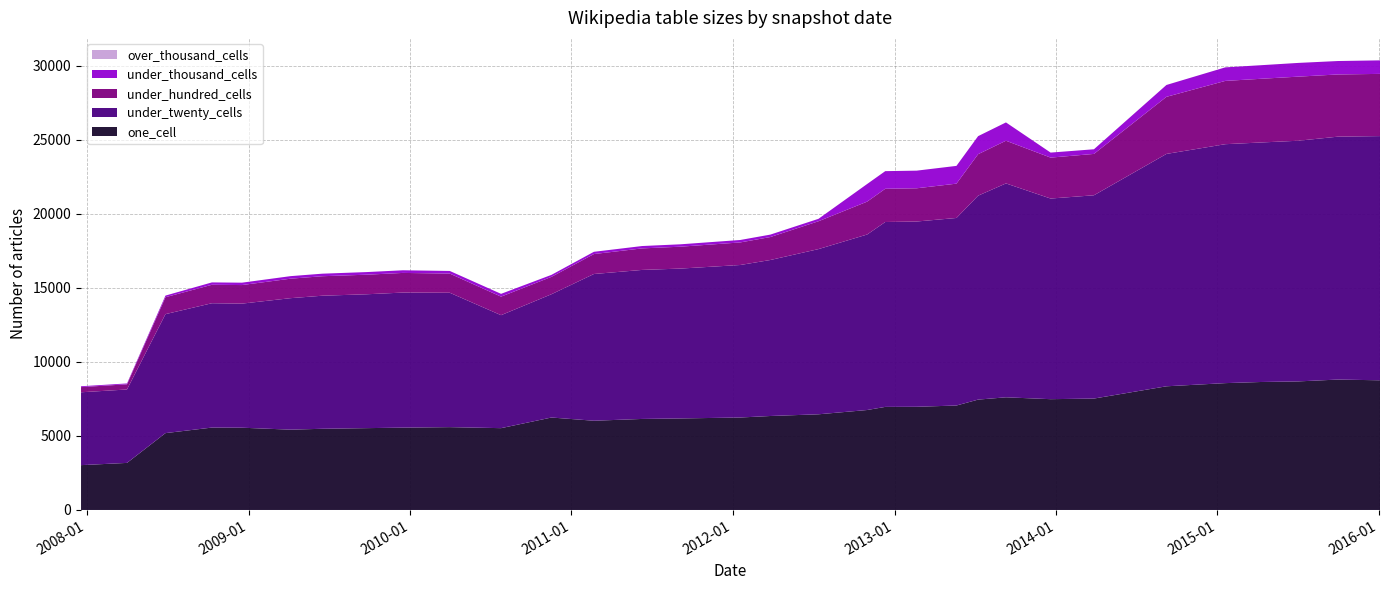

Reading left to right, what are all the values shown in this chart?

one_cell: 3028	3179	5191	5565	5556	5424	5484	5527	5561	5595	5526	6244	6027	6148	6182	6245	6347	6462	6751	6961	6969	7055	7454	7609	7483	7525	8353	8567	8643	8683	8808	8758
under_twenty_cells: 4921	4959	8035	8398	8381	8881	8987	9041	9122	9076	7630	8327	9910	10064	10122	10300	10535	11157	11853	12488	12513	12666	13773	14446	13550	13729	15694	16137	16175	16254	16405	16493
under_hundred_cells: 349	349	1144	1246	1253	1316	1316	1322	1327	1294	1252	1173	1347	1454	1478	1524	1550	1881	2220	2244	2244	2318	2801	2883	2765	2793	3856	4274	4302	4329	4201	4201
under_thousand_cells: 58	58	109	160	161	172	172	177	178	178	189	134	152	160	161	165	165	164	1191	1191	1191	1200	1219	1236	339	314	801	914	917	927	907	913
over_thousand_cells: 0	0	0	0	0	0	0	0	0	0	0	0	0	0	0	0	0	0	0	0	0	0	0	0	0	0	0	0	0	0	0	0